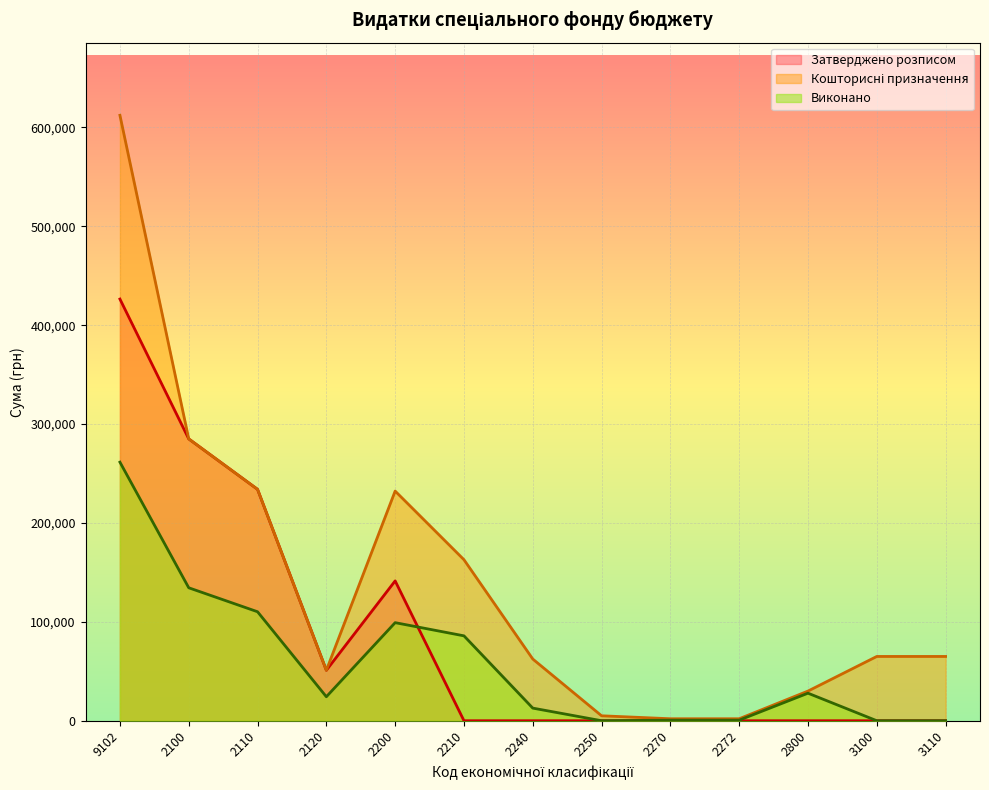

Which series changed the most between 2250 and 3100?

Кошторисні призначення